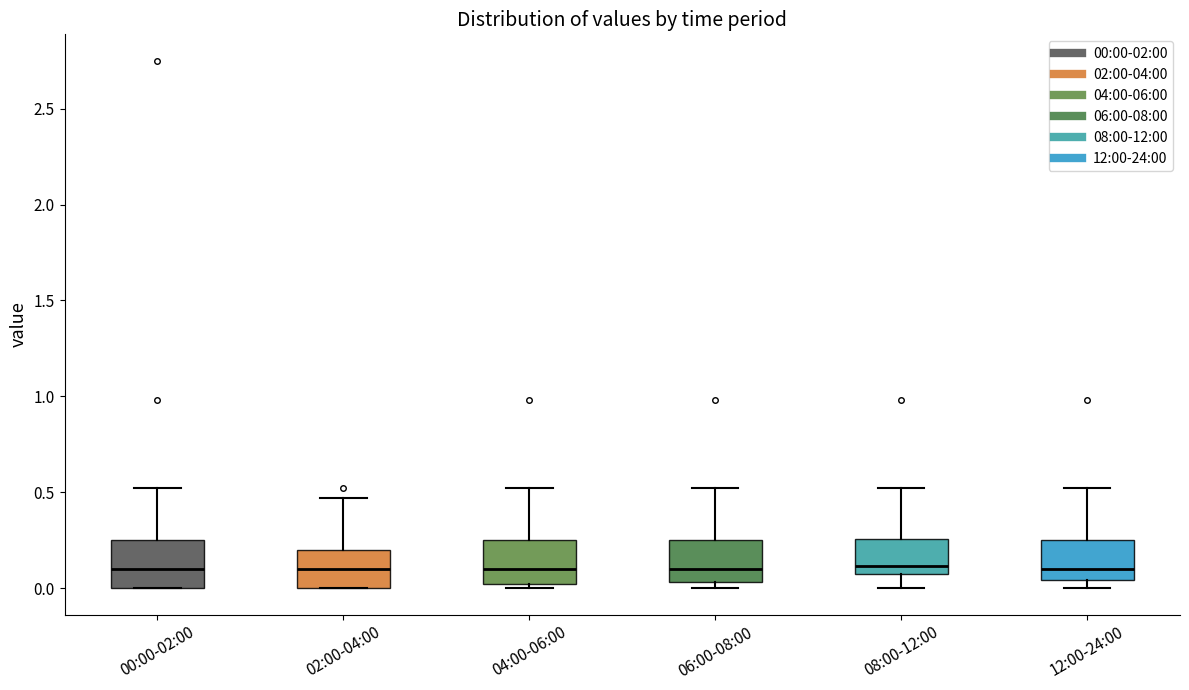

Reading left to right, read every box against the y-axis: the position of its median line, the range the box covers, and the ends of its whiskers. The values are not printed on the chart, so give them approximately, as read against the axis.

00:00-02:00: median 0.10, box 0.00 to 0.25, whiskers 0.00 to 0.50
02:00-04:00: median 0.10, box 0.00 to 0.20, whiskers 0.00 to 0.45
04:00-06:00: median 0.10, box 0.00 to 0.25, whiskers 0.00 (just below the box's lower edge) to 0.50
06:00-08:00: median 0.10, box 0.05 to 0.25, whiskers 0.00 to 0.50
08:00-12:00: median 0.10, box 0.05 to 0.25, whiskers 0.00 to 0.50
12:00-24:00: median 0.10, box 0.05 to 0.25, whiskers 0.00 to 0.50